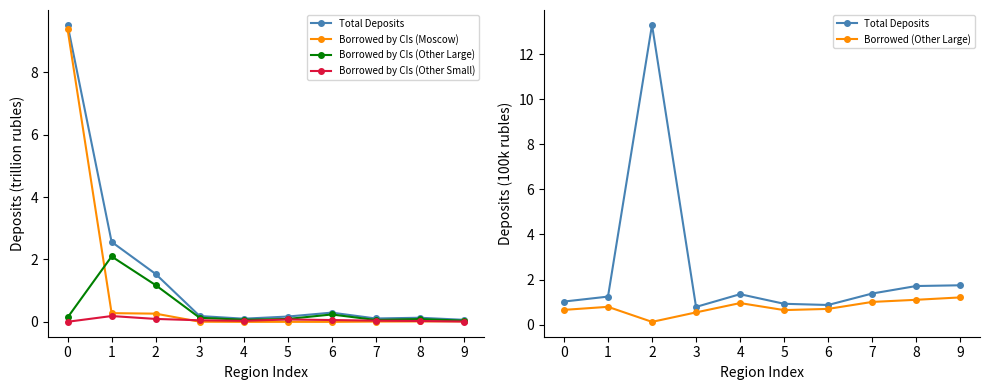

Reading left to right, extract all data points from this chart.

Total Deposits: 1.0	1.2	13.3	0.8	1.4	0.9	0.9	1.4	1.7	1.7
Borrowed by CIs (Moscow): 9.4	0.3	0.3	0.0	0.0	0.0	0.0	0.0	0.0	0.0
Borrowed by CIs (Other Large): 0.1	2.1	1.2	0.1	0.1	0.1	0.2	0.1	0.1	0.0
Borrowed by CIs (Other Small): 0.0	0.2	0.1	0.1	0.0	0.1	0.1	0.0	0.0	0.0
Borrowed (Other Large): 0.7	0.8	0.1	0.5	1.0	0.6	0.7	1.0	1.1	1.2